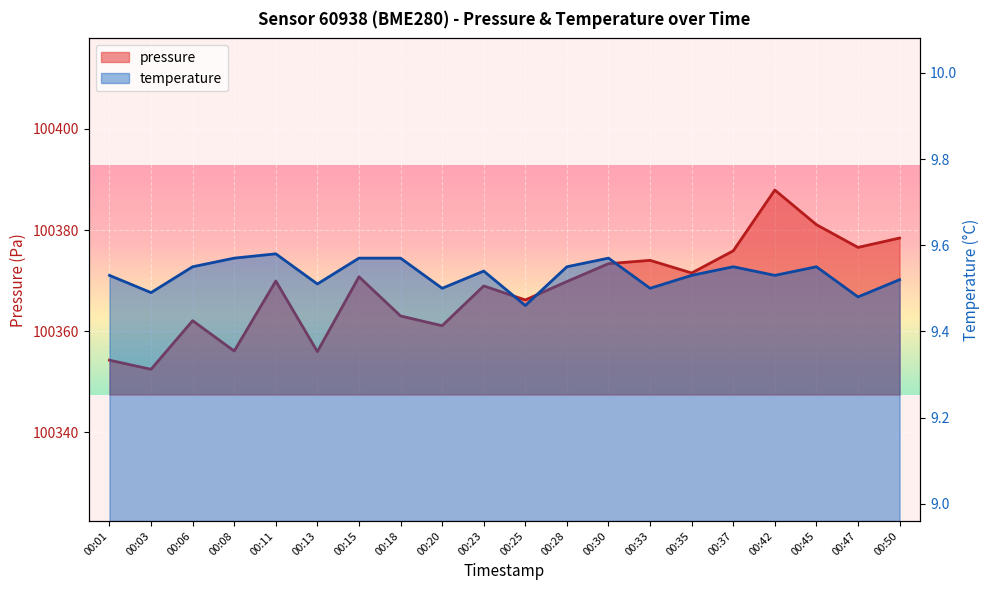

Where is pressure nearest to the value 100370?

00:11